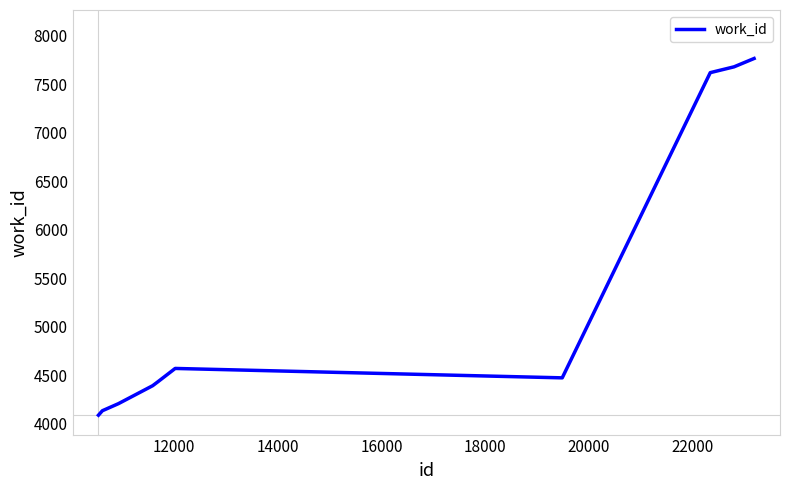

What is the difference between the maximum and minimum values?

3678